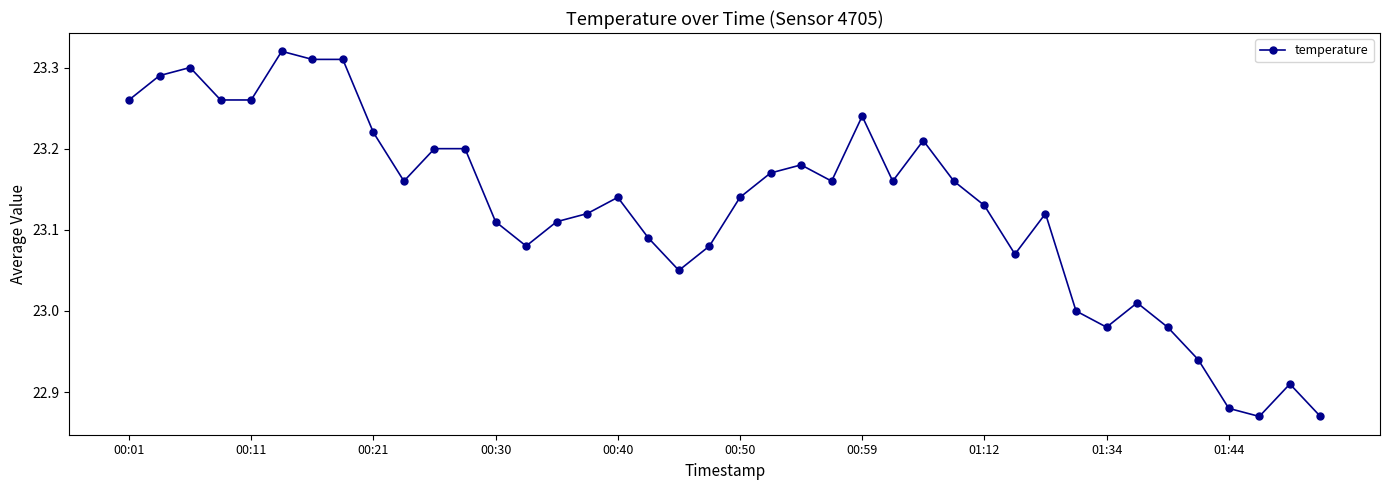

What is the difference between the second highest and minimum values?

0.4